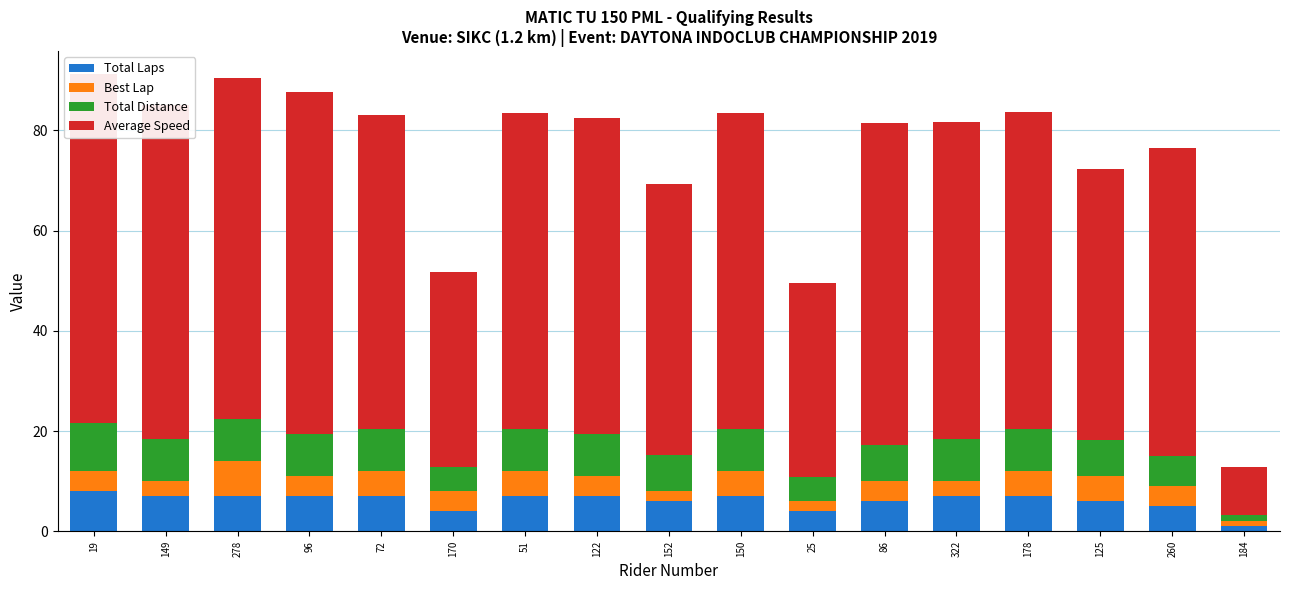

What is the spread (max minus min) of values at 125?

49.1